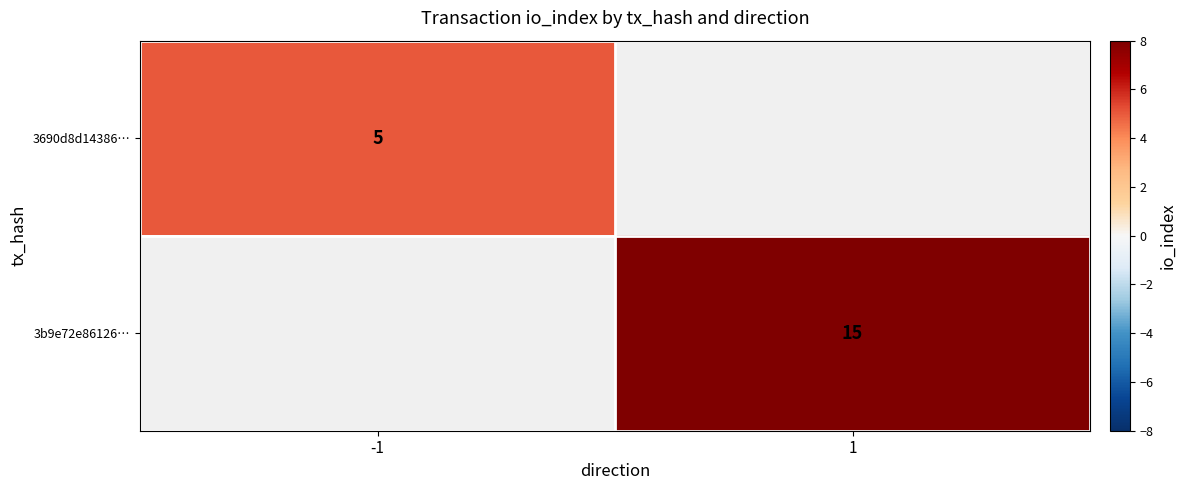

Is it true that 3b9e72e86126… equals 15 at 1?

True